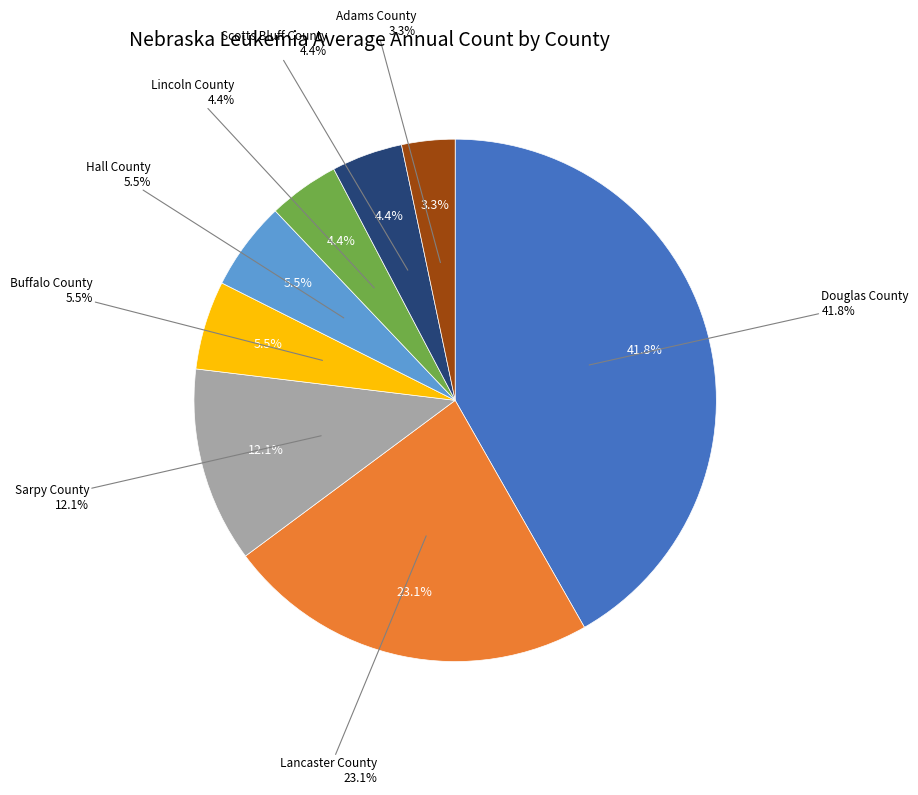

Which category has the biggest portion of the pie?

Douglas County